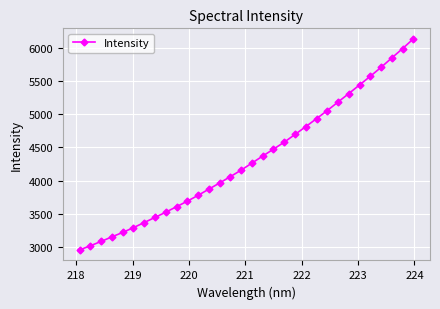

What is the value of the 6th point from the left?

3289.9